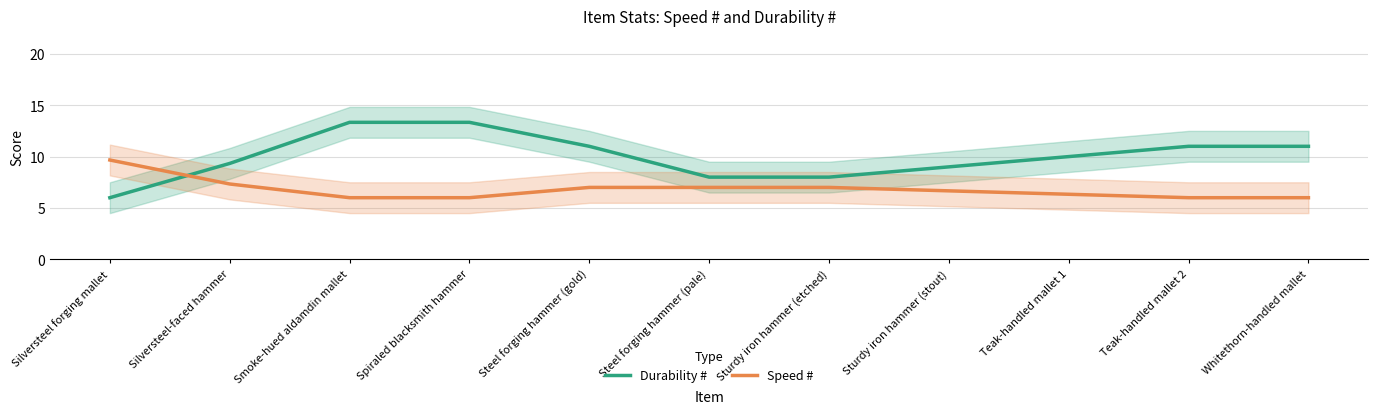

How many data points in Durability # are above 10?

5